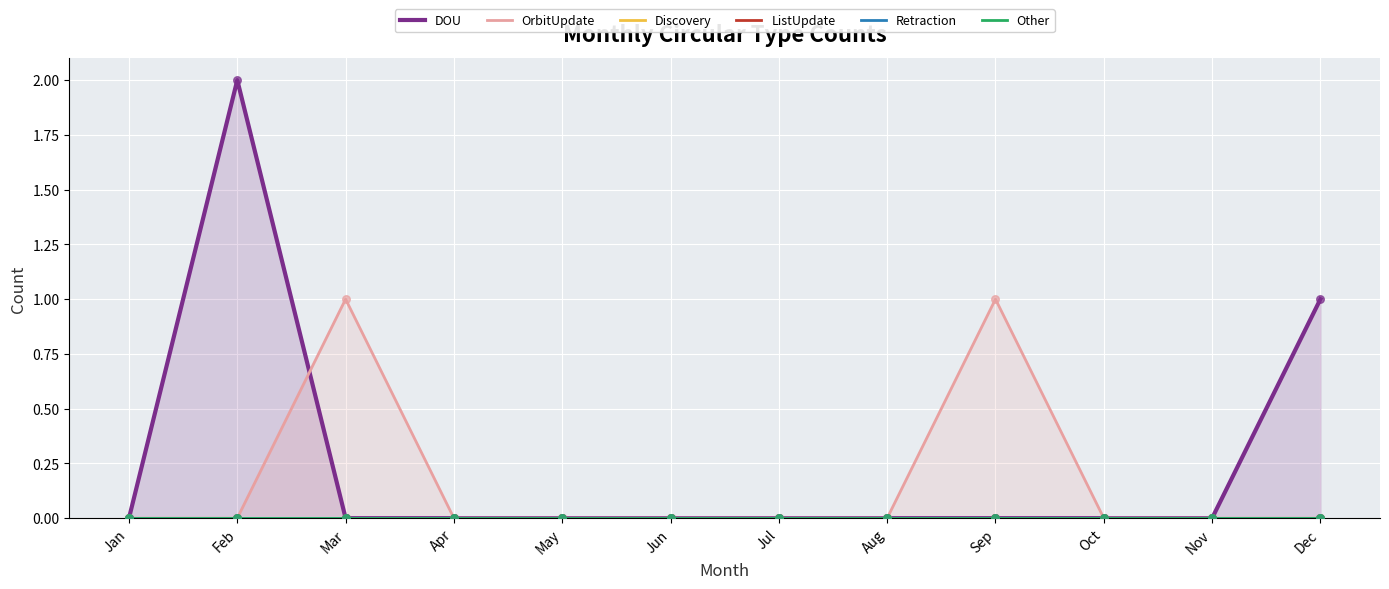

Which series contains the lowest Y value?

DOU